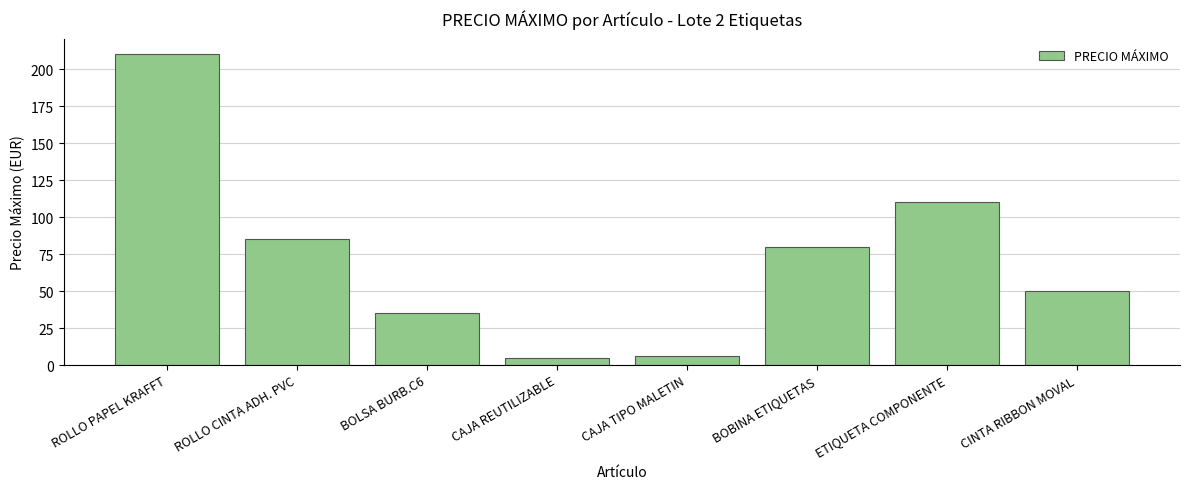

How many series are shown in this chart?

1